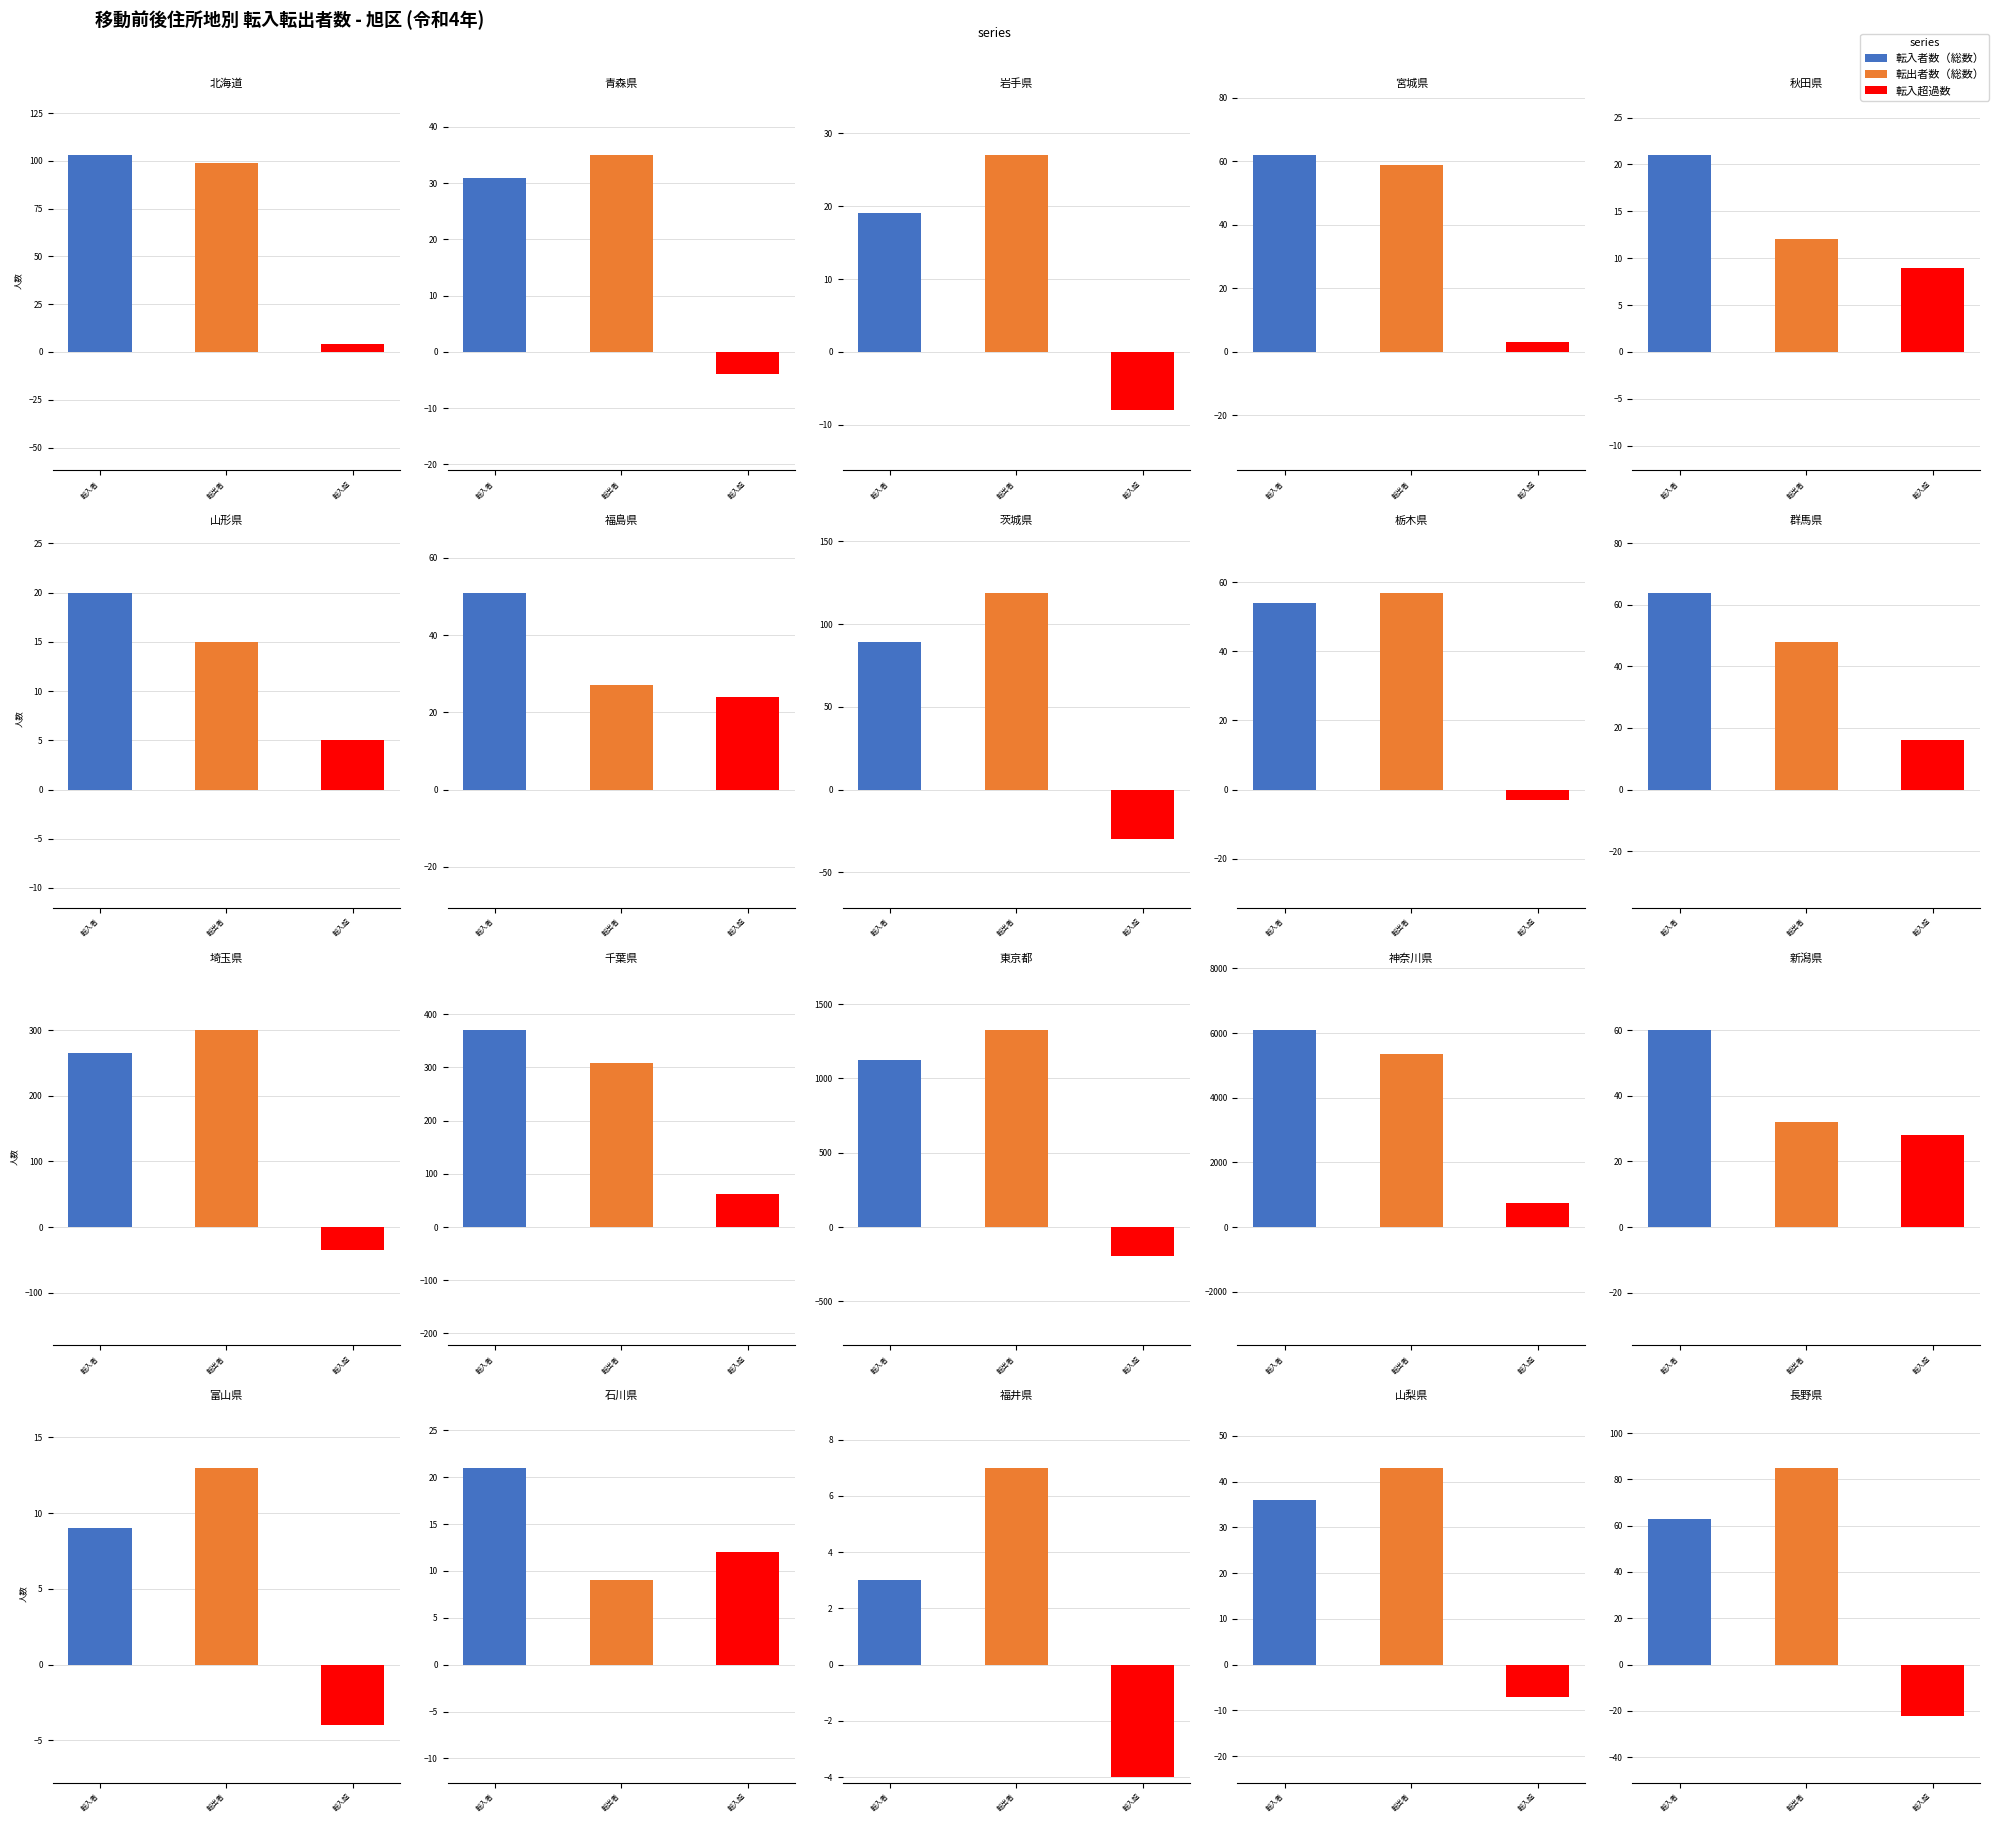

Rank the series at 北海道 from highest to lowest value.

転入者数（総数）, 転出者数（総数）, 転入超過数